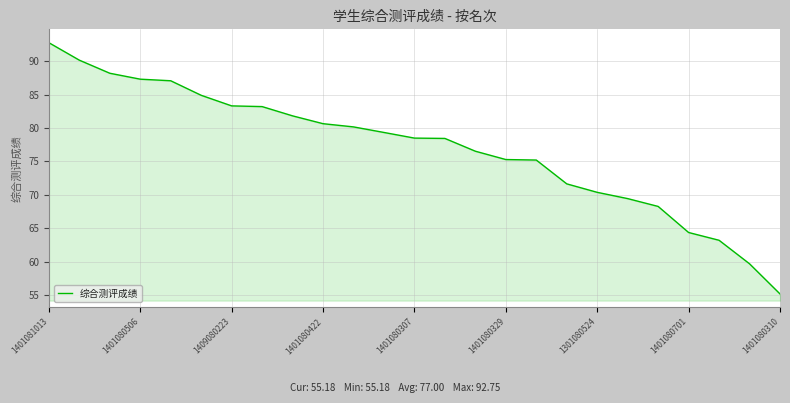

What is the difference between the maximum and minimum values?

37.6